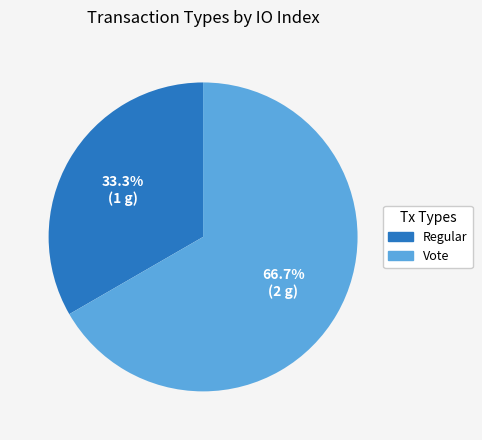

What is the ratio of the value at Vote to the value at Regular?

2.0